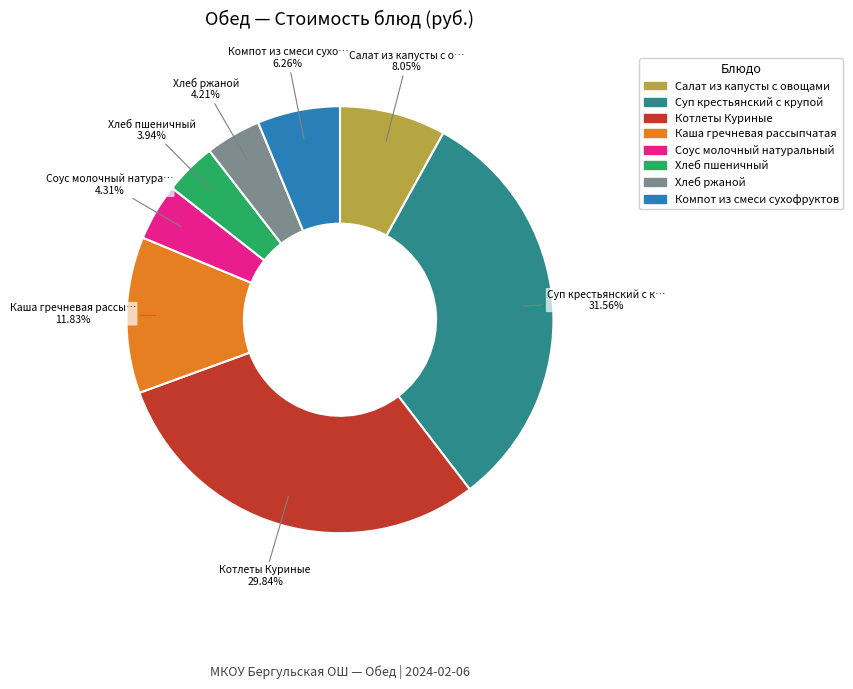

What is the largest slice in the pie chart?

Суп крестьянский с крупой